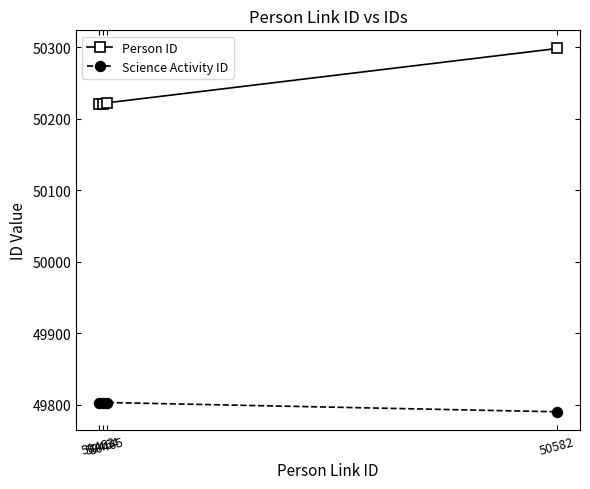

Which series has the largest range (max minus min)?

Person ID